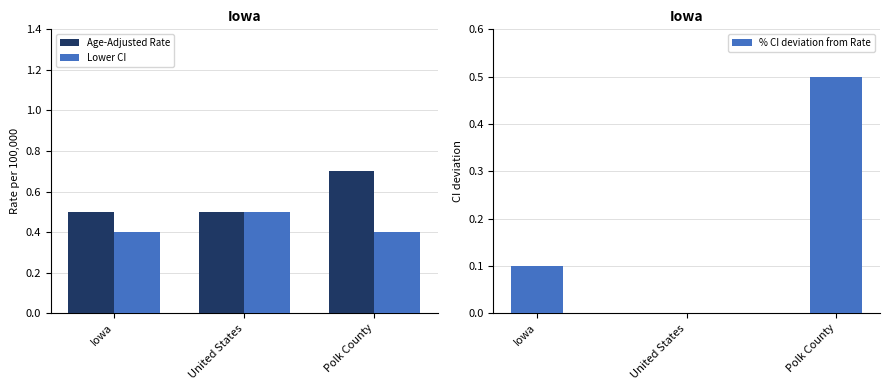

How many groups of bars are there?

3